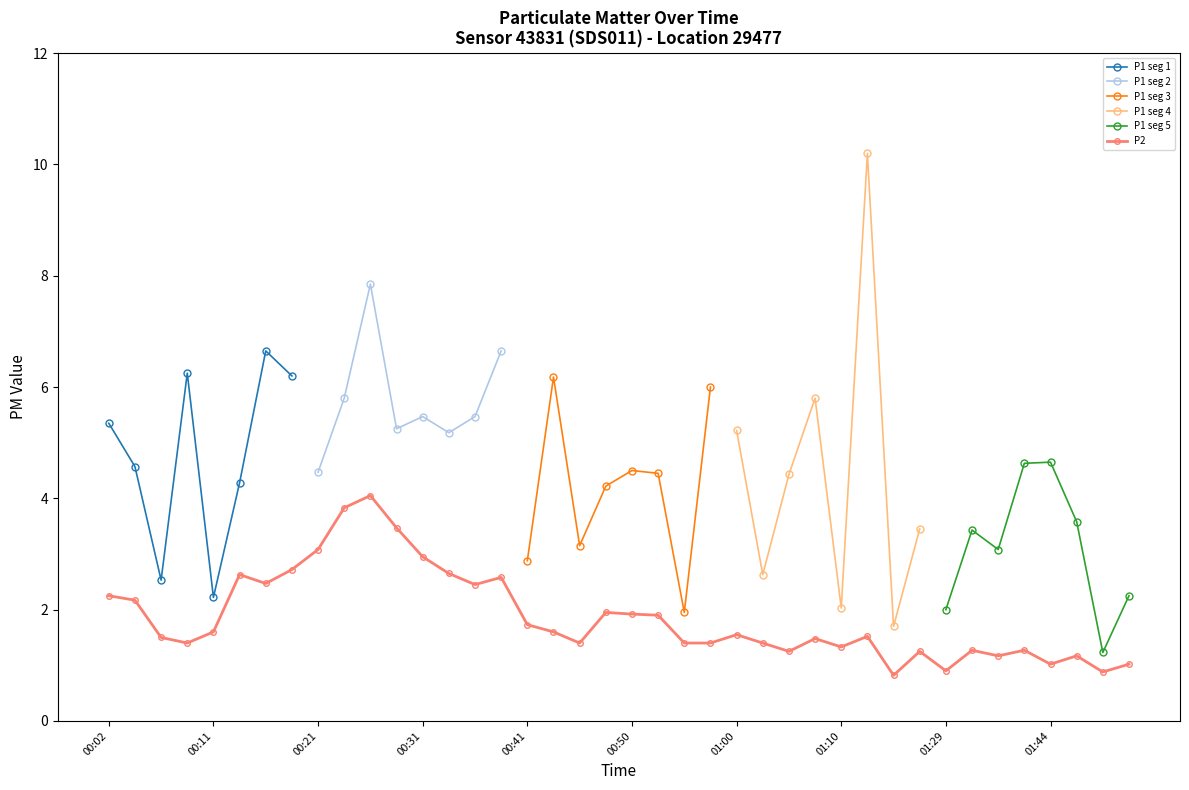

Where does the data first go above 1?

00:02